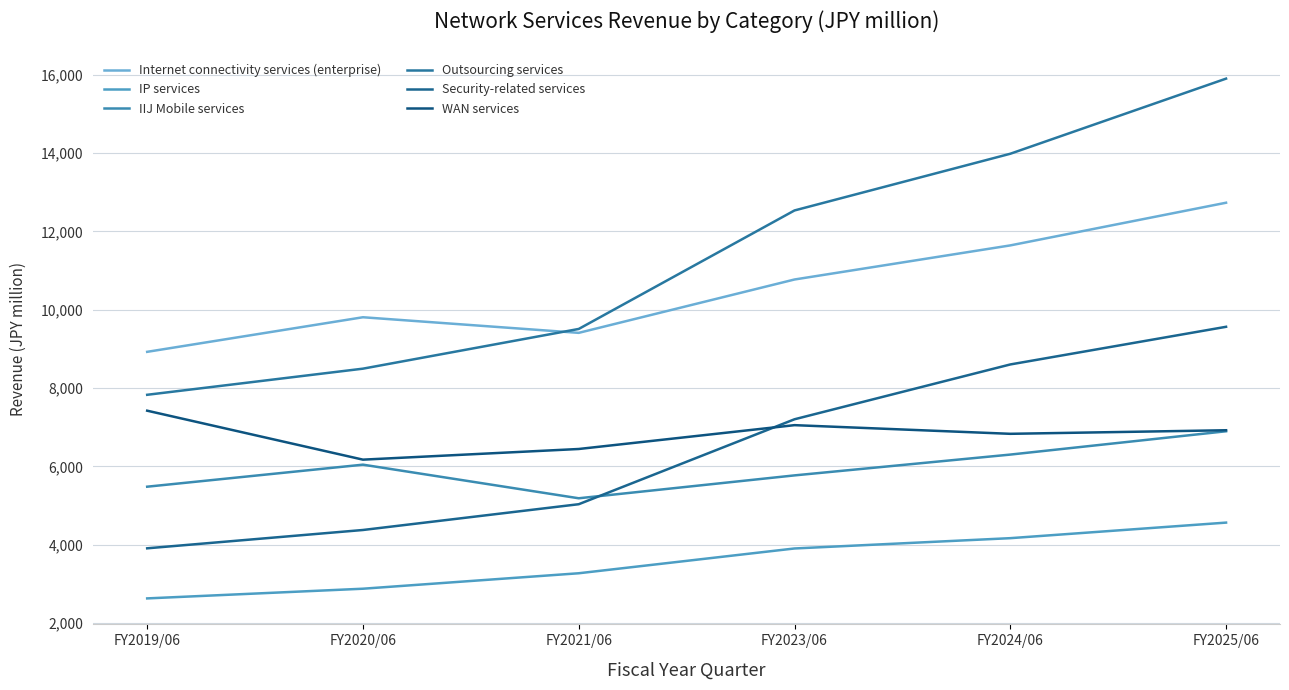

Rank the categories by Outsourcing services value from lowest to highest.

FY2019/06, FY2020/06, FY2021/06, FY2023/06, FY2024/06, FY2025/06